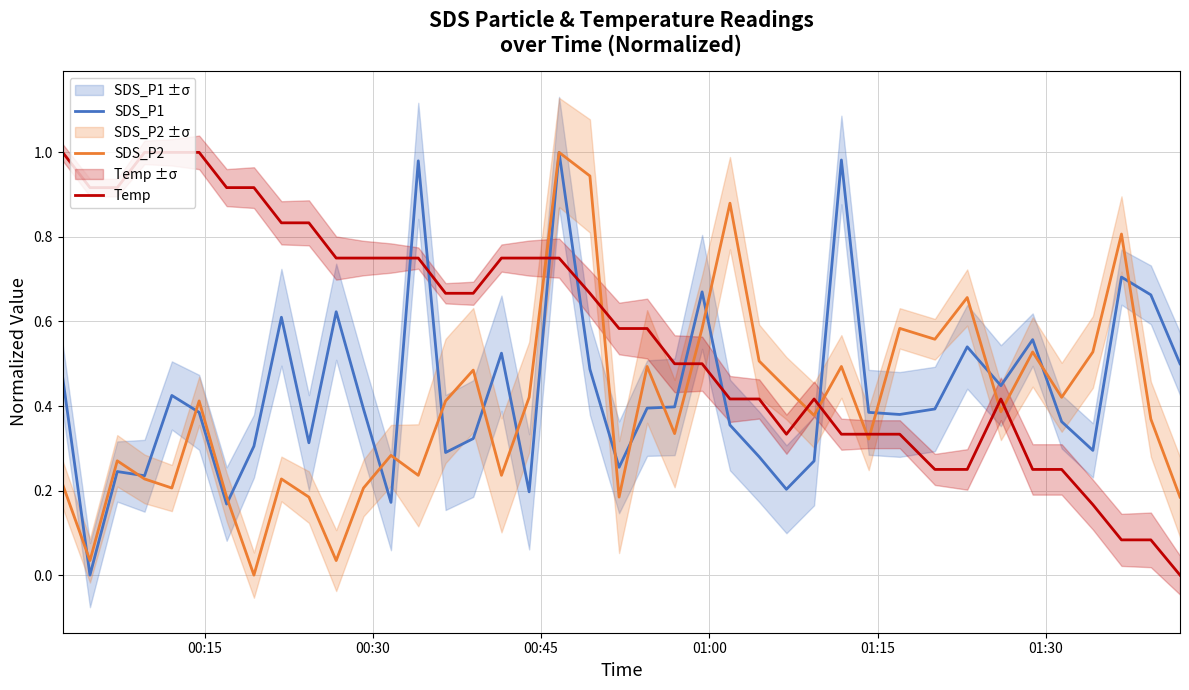

True or false: Temp and SDS_P1 cross at least once.

True